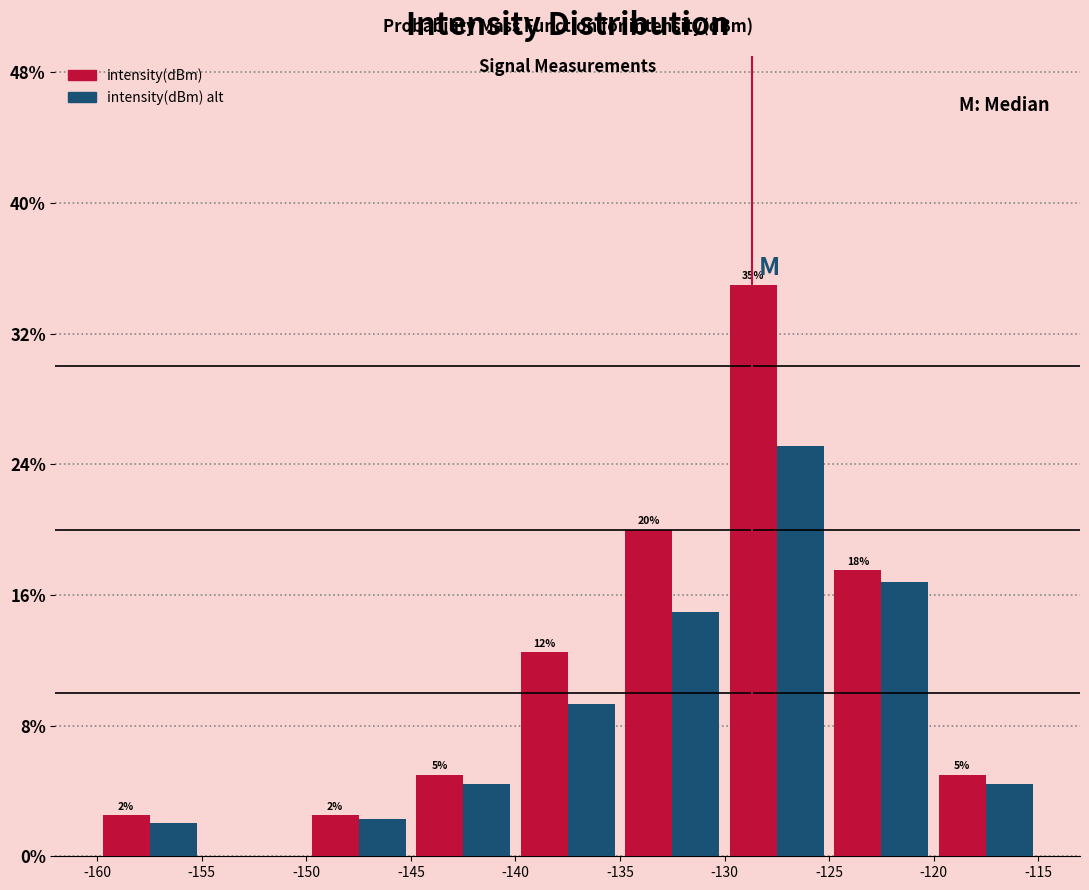

In the intensity(dBm) alt series, which range on the x-axis has the tallest bar?

-130 to -125